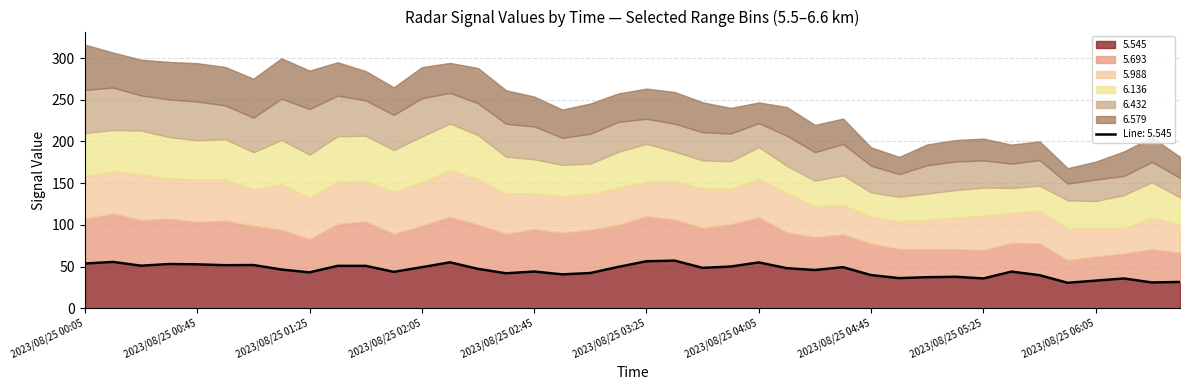

At how many categories does at least one series exceed 30?

40